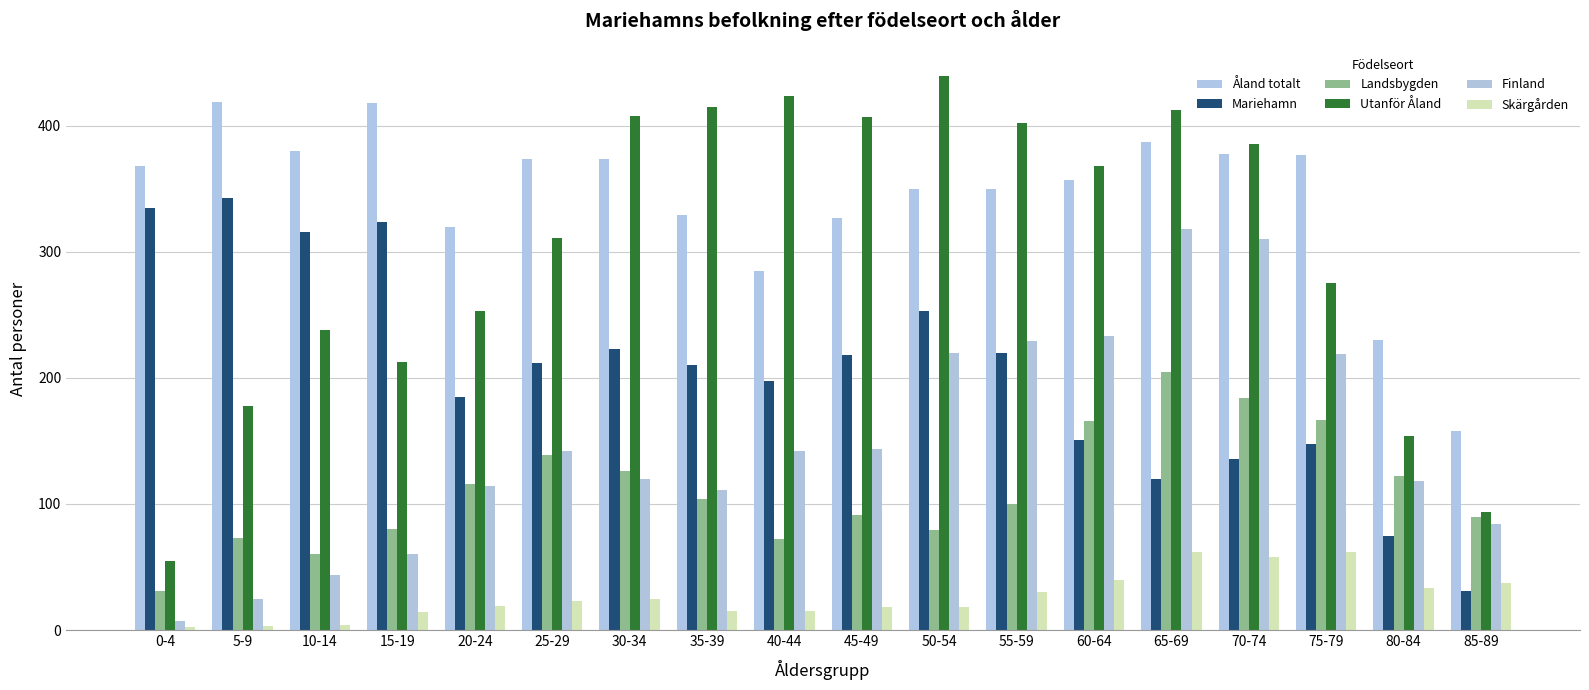

What is the difference between the maximum and minimum values in the Skärgården series?

60